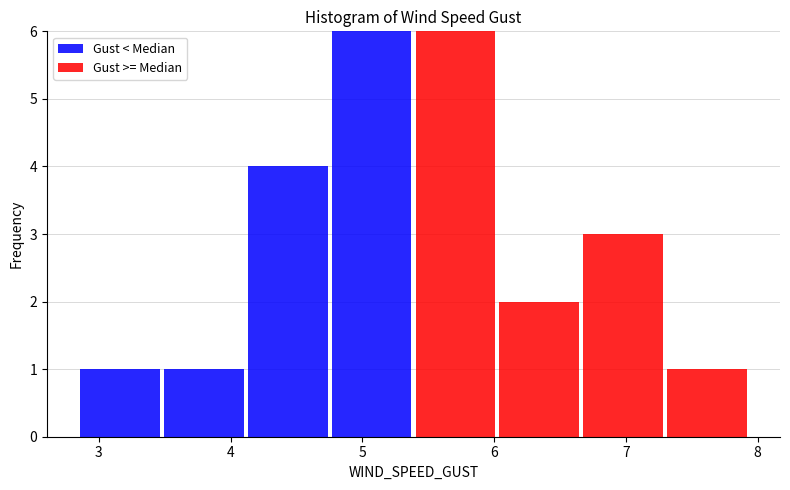

What is the total height of the stacked bar covering 4.8 to 5.4 on the x-axis? Neither the bar edges nor the heights are printed on the chart, so give them approximately, as read against the axes.

6